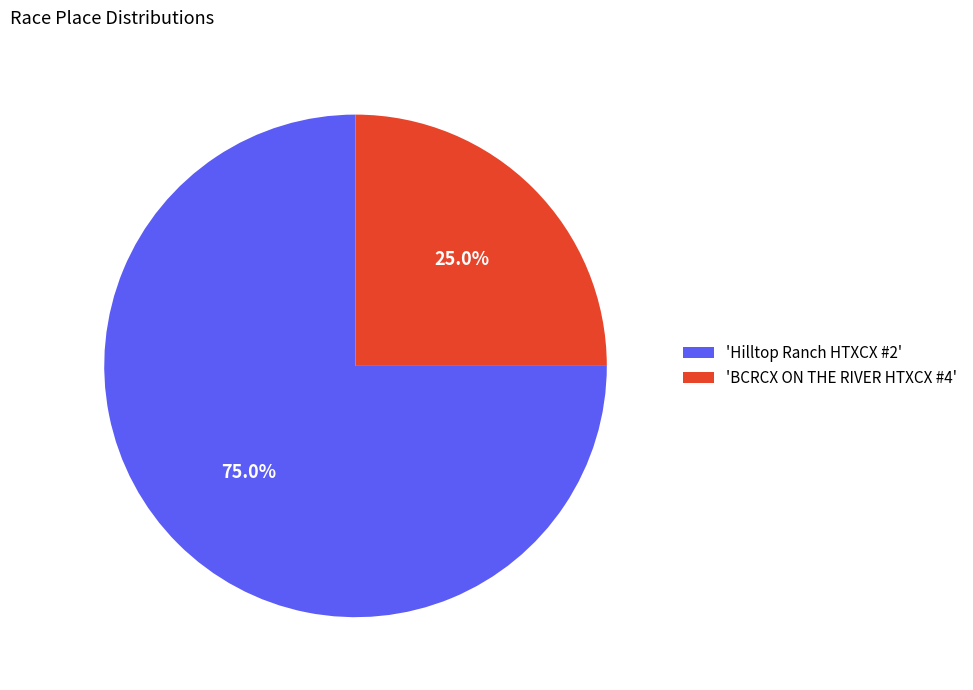

What is the largest slice in the pie chart?

'Hilltop Ranch HTXCX #2'